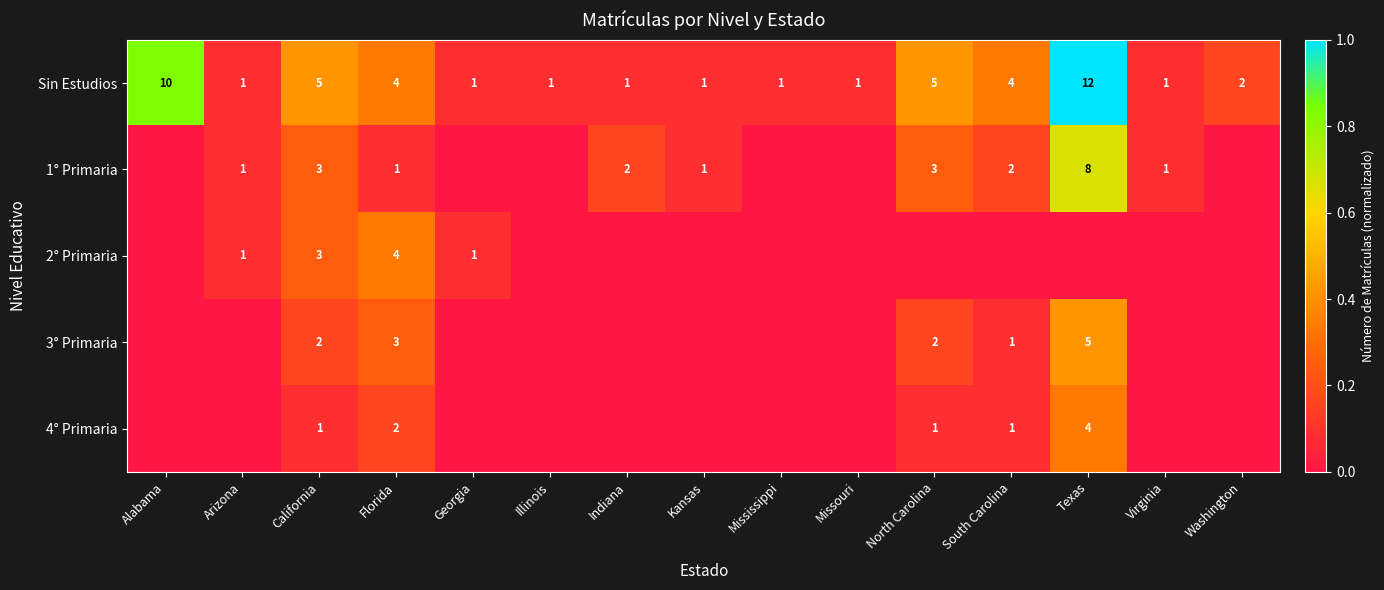

What is the sum of the Sin Estudios values at Indiana and Alabama?

11